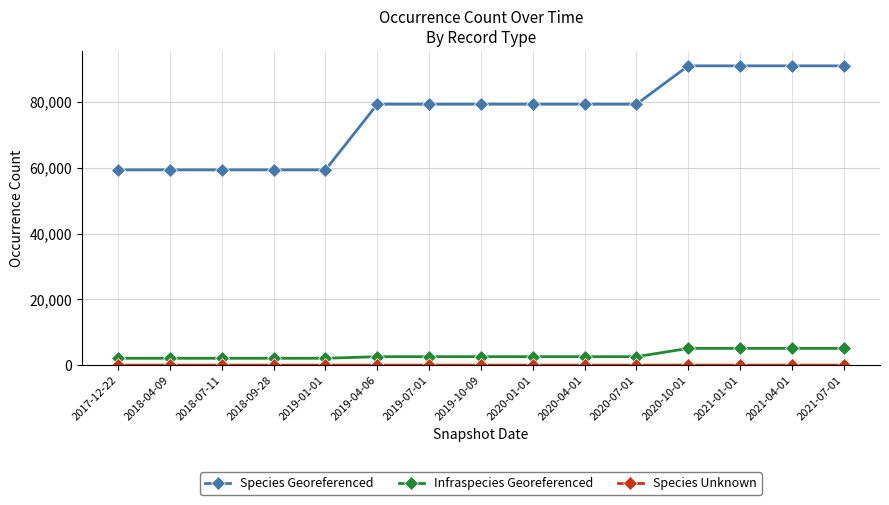

What is the average value of the Species Georeferenced series?

75747